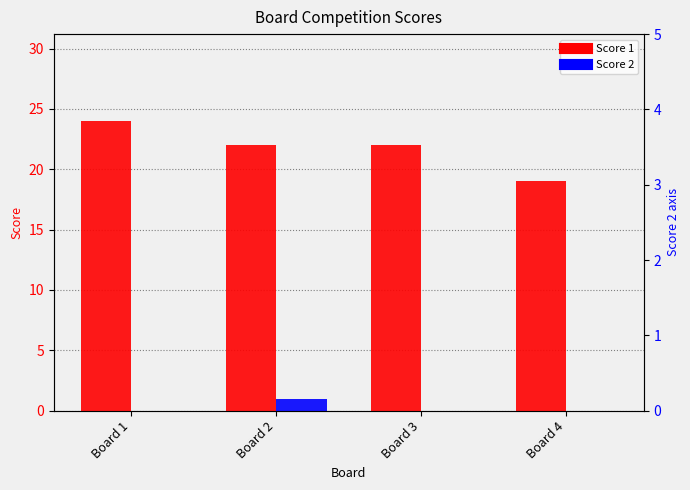

Which category has the highest value across all series?

Board 1